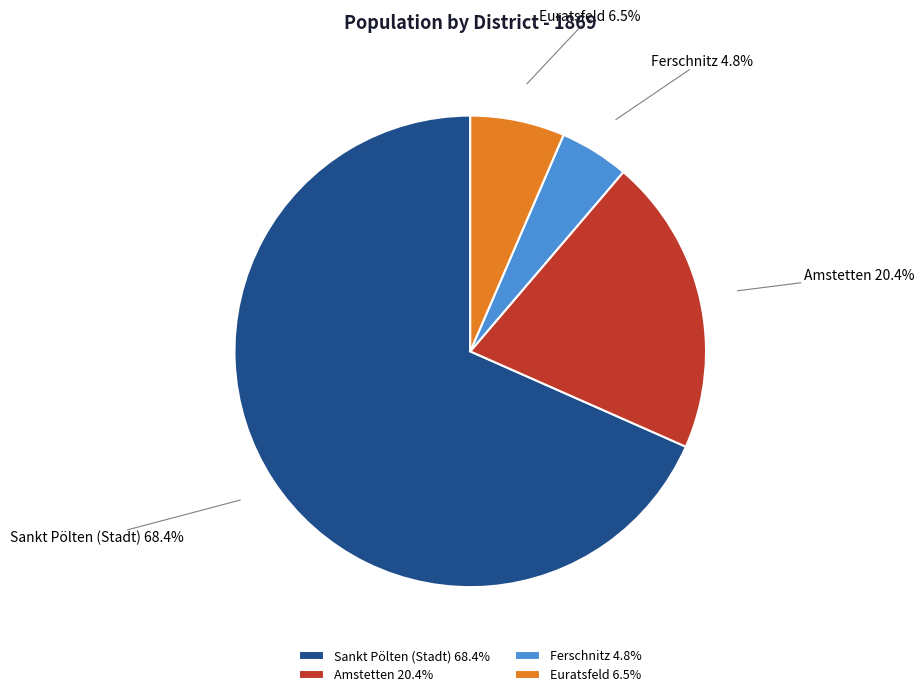

Does Sankt Pölten (Stadt) account for over 50% of the chart?

Yes